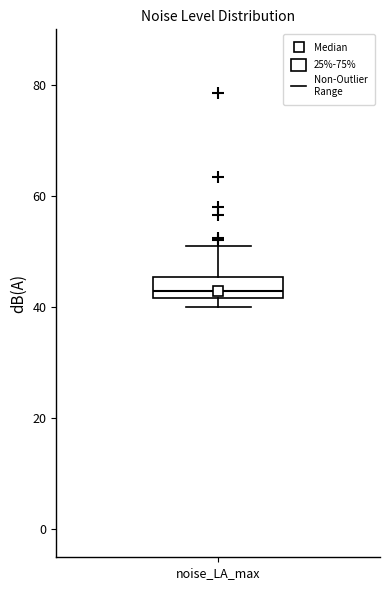

Read this box plot against the y-axis: the position of the median line, the range covered by the box, and the ends of both whiskers. The values are not printed on the chart, so give them approximately, as read against the axis.

median 42 (just above the box's lower edge), box 42 to 46, whiskers 40 to 50